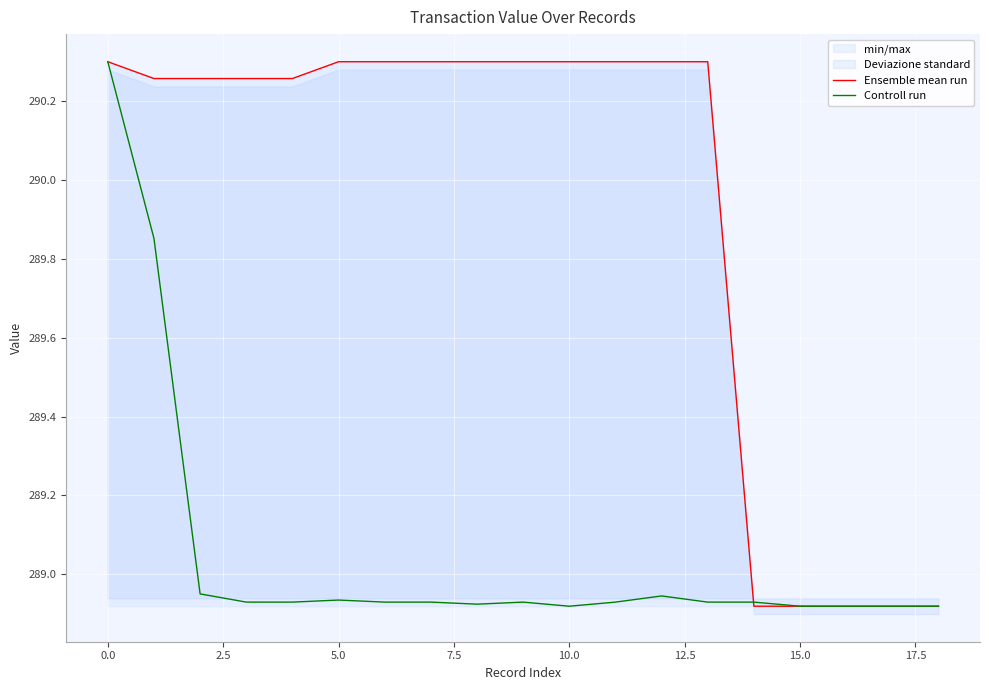

The Ensemble mean run series shows 515.6 at 15.0. True or false?

False